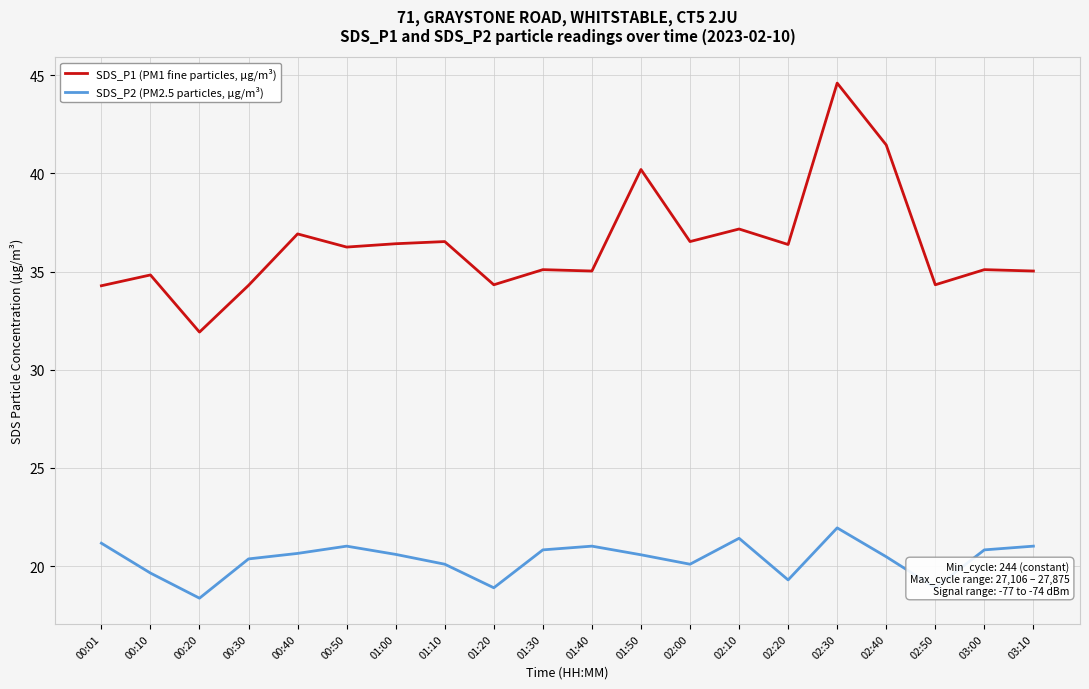

Is it true that SDS_P1 (PM1 fine particles, µg/m³) equals 35.1 at 01:30?

True